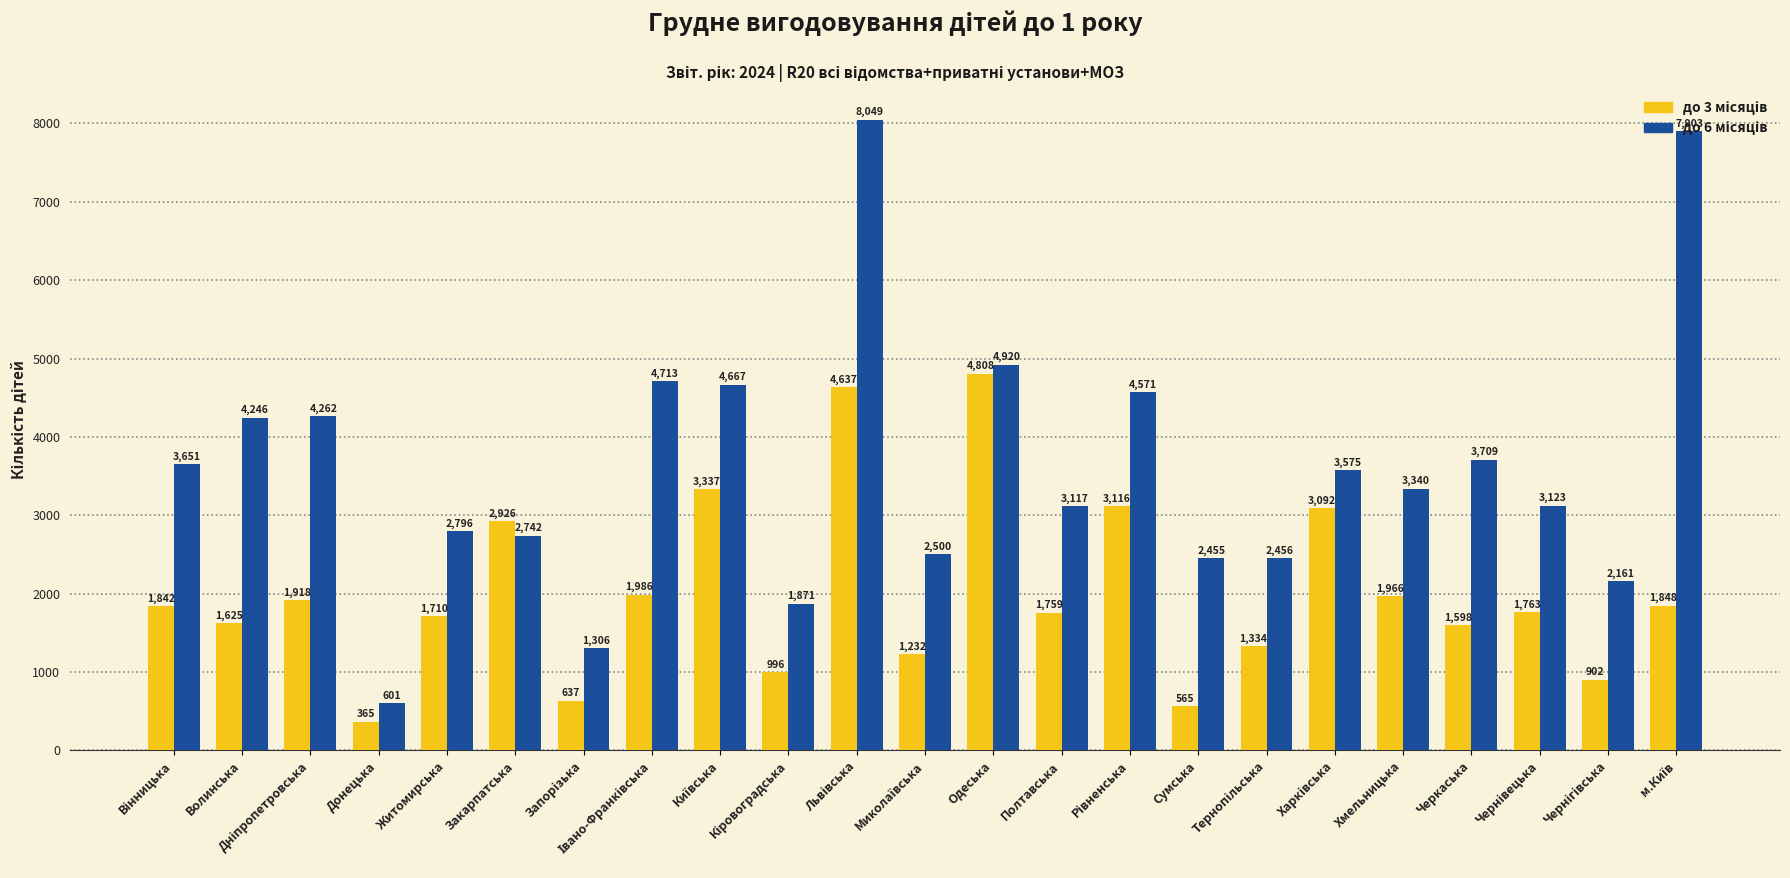

At how many categories does at least one series exceed 2496?

17